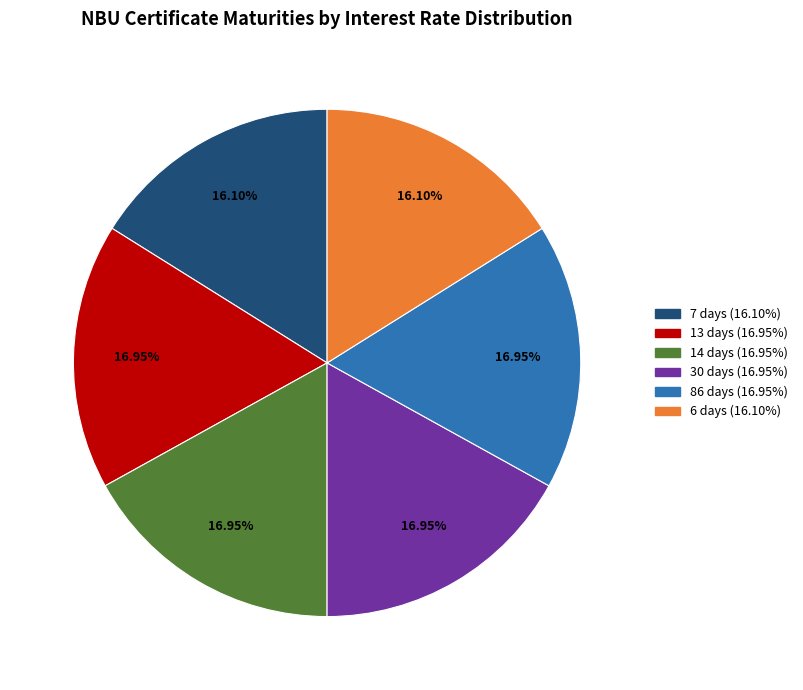

What percentage is the 30 days slice, to the nearest percent?

17%